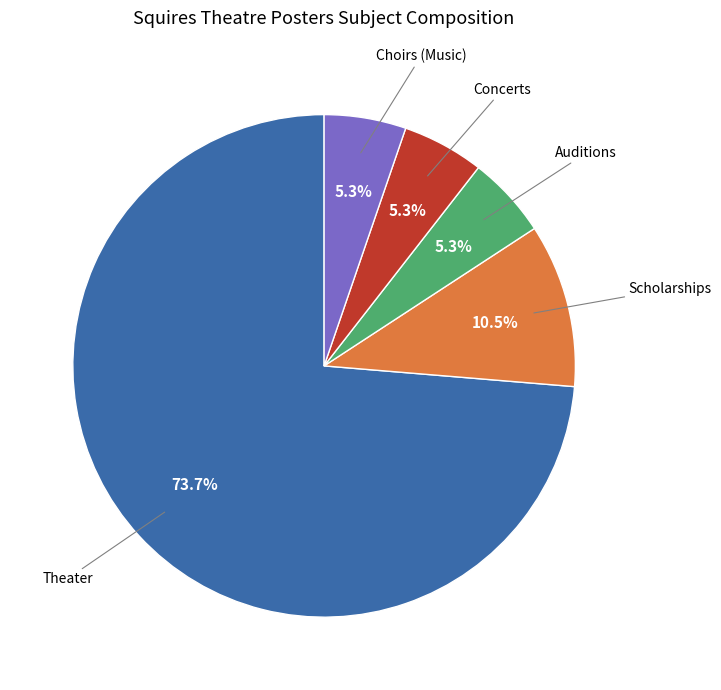

Is there any slice that represents more than half of the pie?

Yes